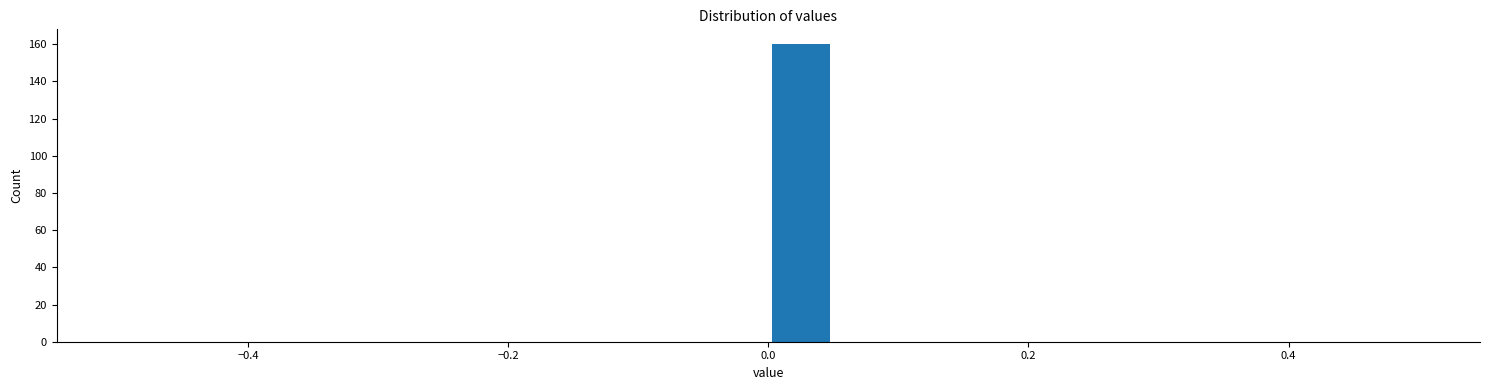

Around what value on the x-axis is the tallest bar? Give the approximate position of its centre, as read against the axis.

0.02